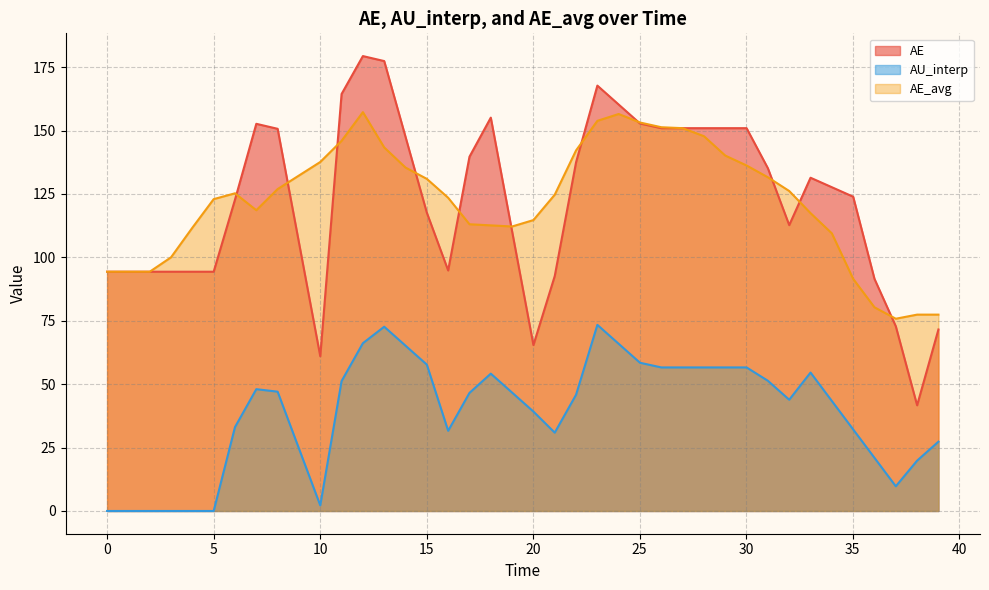

True or false: AE and AU_interp cross at least once.

False